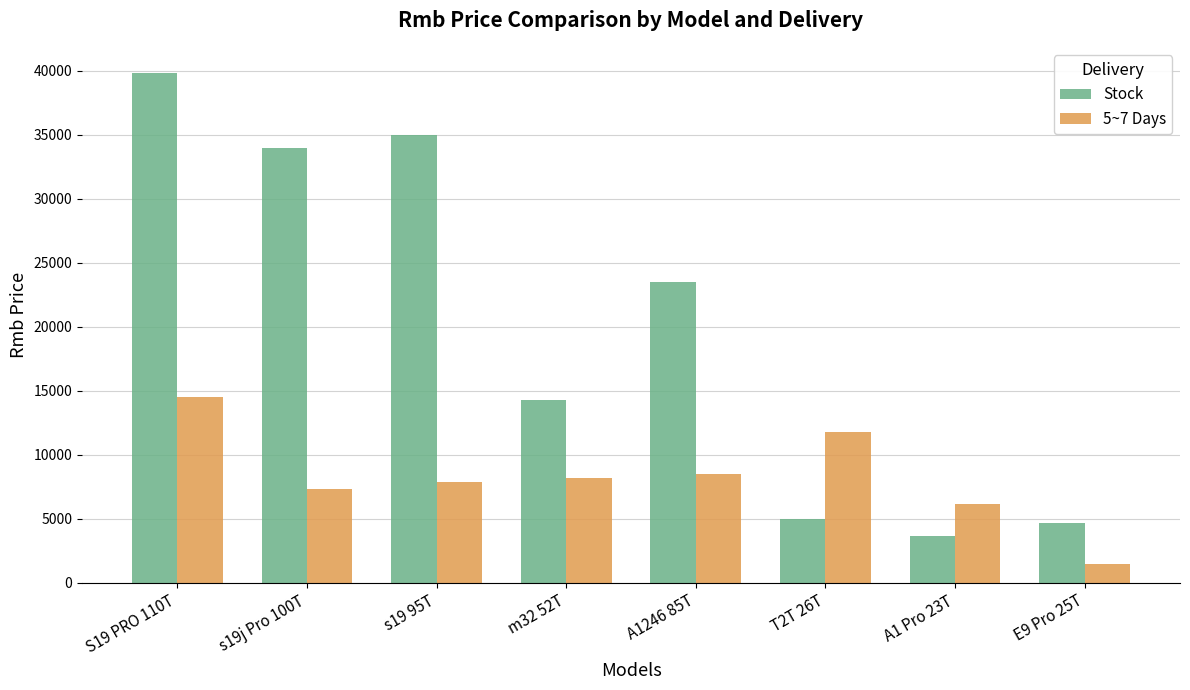

Which series has the widest spread of values?

Stock